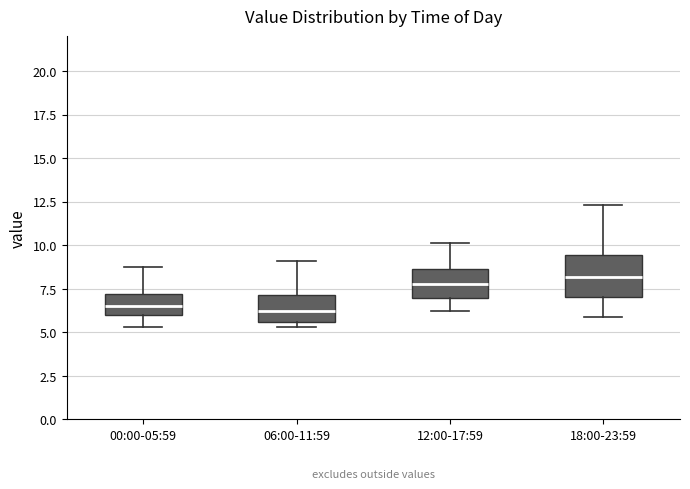

Reading left to right, transcribe this box plot: for each box, give where its median line is, the range the box spans, and where its two whiskers end, as read against the y-axis. The values are not printed on the chart, so give them approximately, as read against the axis.

00:00-05:59: median 6.5, box 6.0 to 7.0, whiskers 5.5 to 8.5
06:00-11:59: median 6.5, box 5.5 to 7.0, whiskers 5.5 (just below the box's lower edge) to 9.0
12:00-17:59: median 8.0, box 7.0 to 8.5, whiskers 6.0 to 10.0
18:00-23:59: median 8.0, box 7.0 to 9.5, whiskers 6.0 to 12.5